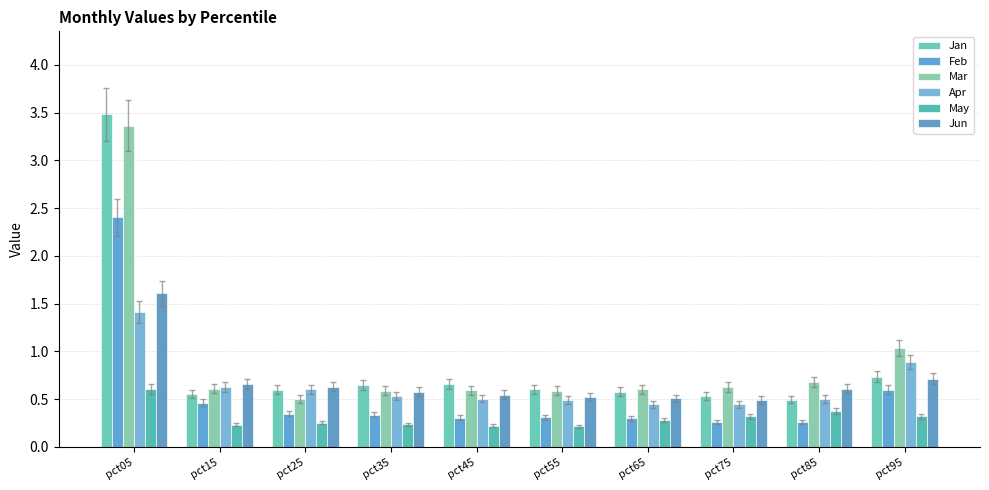

Is it true that Jun equals 0.7 at pct15?

True